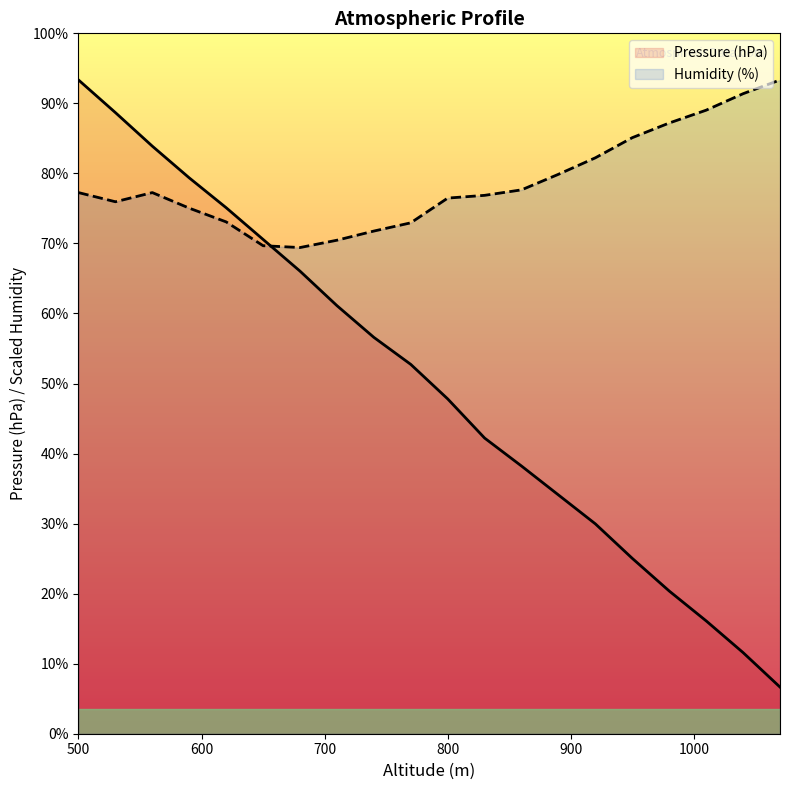

Rank the series by their average value, from lowest to highest.

Pressure (hPa), Humidity (%)